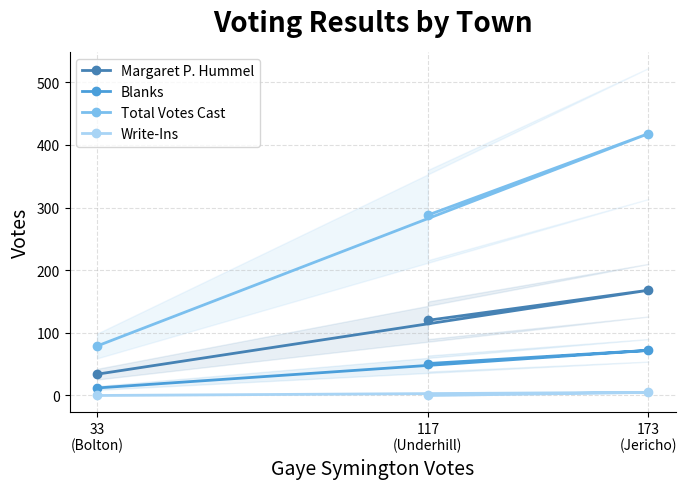

How many lines are shown in the chart?

4